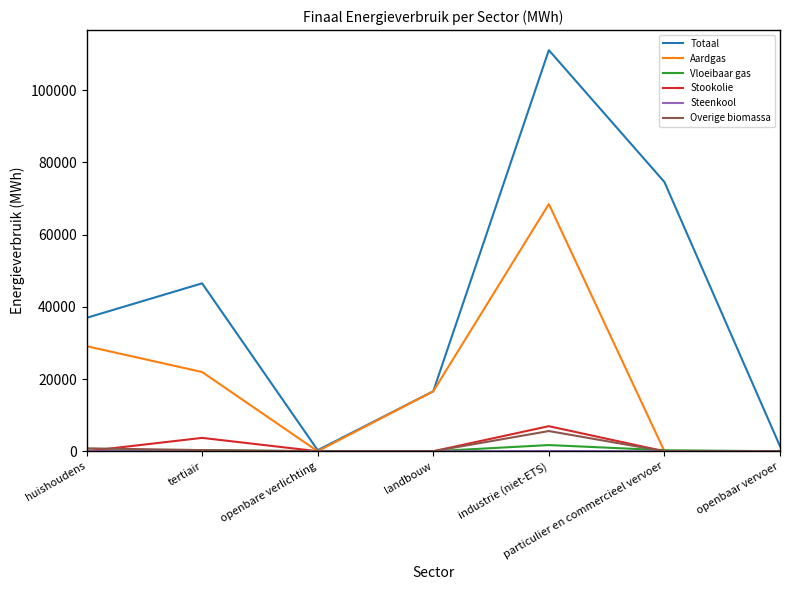

At which category is the sum across all series the highest?

industrie (niet-ETS)